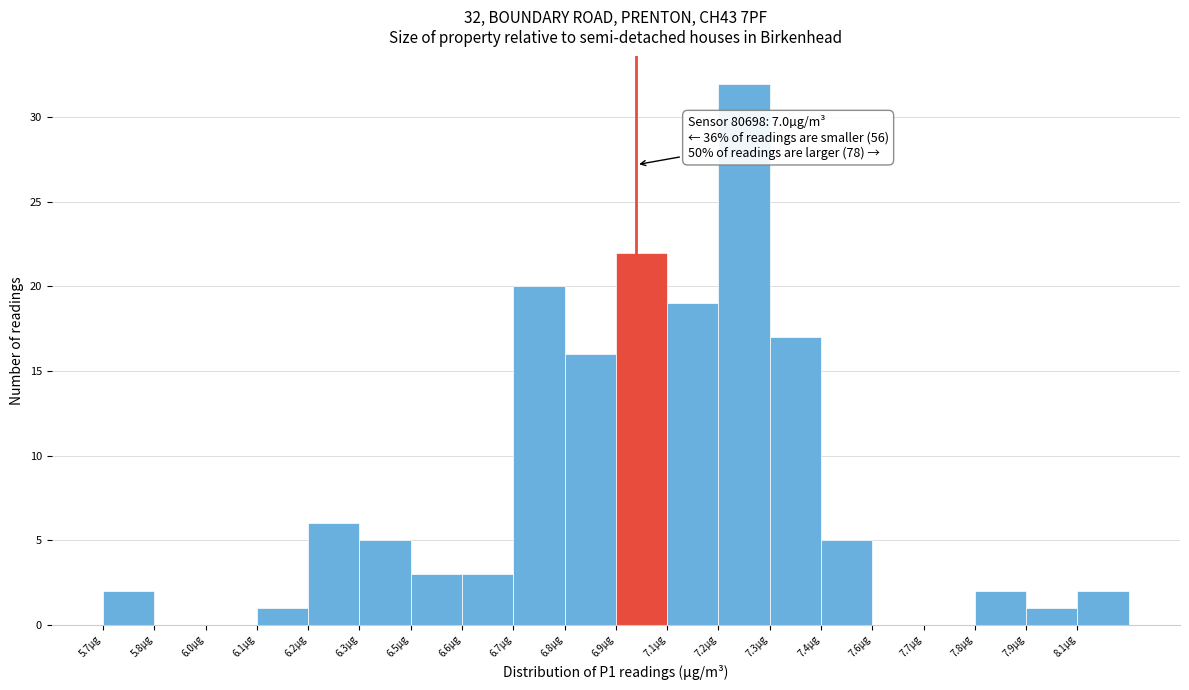

Reading left to right, extract all data points from this chart.

5.7µg=2	5.8µg=0	6.0µg=0	6.1µg=1	6.2µg=6	6.3µg=5	6.5µg=3	6.6µg=3	6.7µg=20	6.8µg=16	6.9µg=22	7.1µg=19	7.2µg=32	7.3µg=17	7.4µg=5	7.6µg=0	7.7µg=0	7.8µg=2	7.9µg=1	8.1µg=2